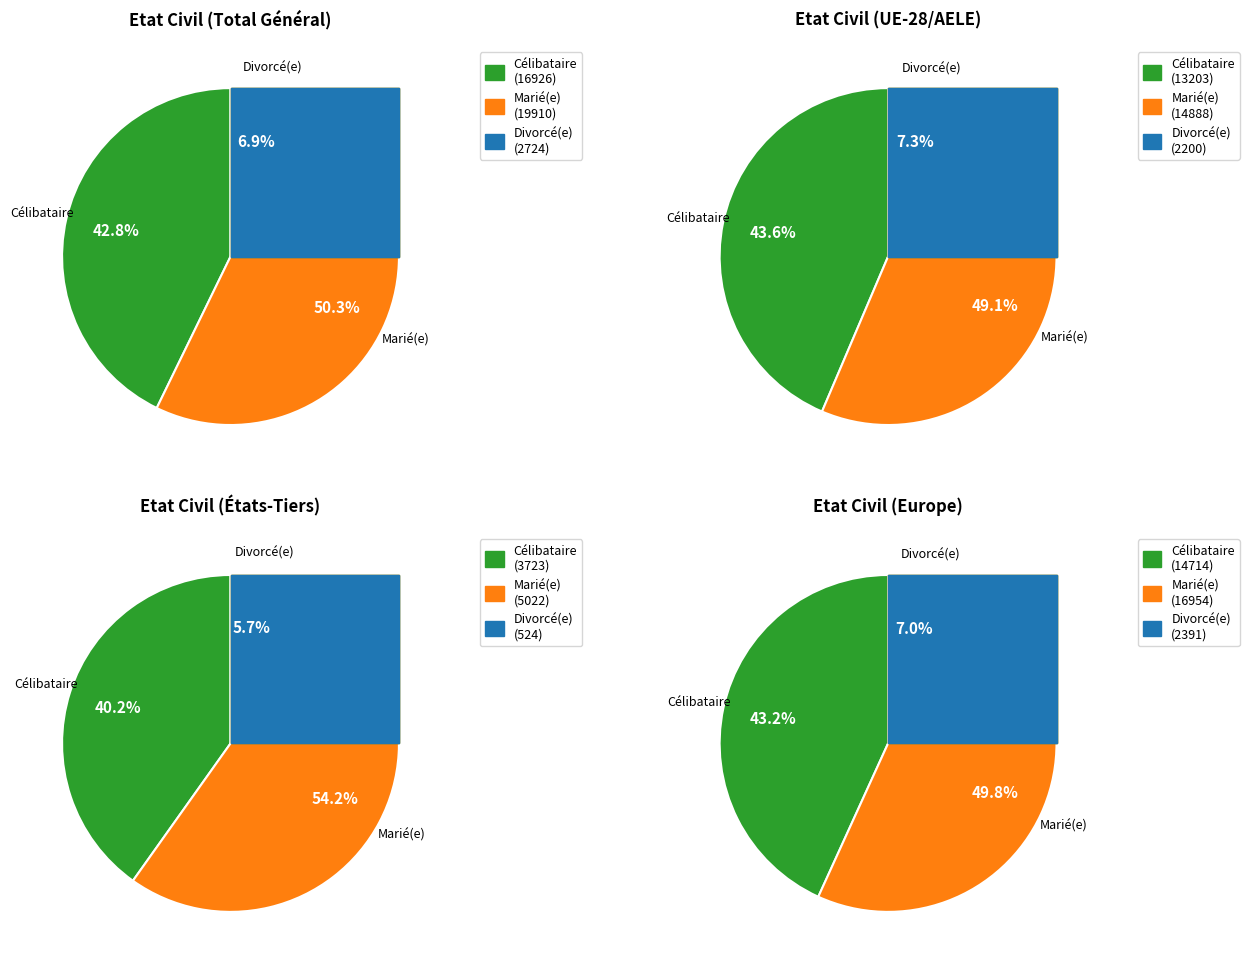

True or false: États-Tiers accounts for 3% of the total.

False